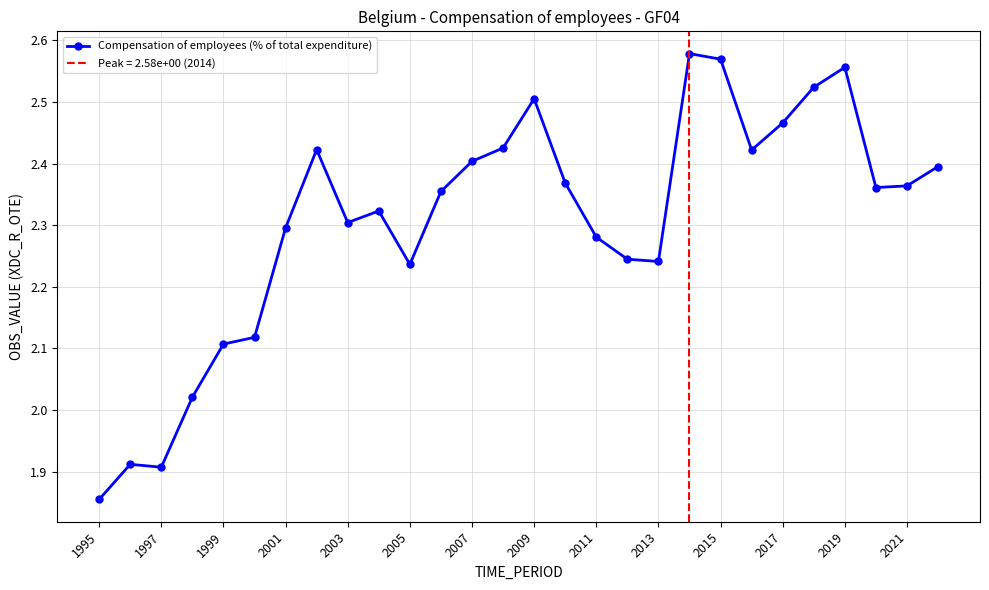

True or false: Compensation of employees (% of total expenditure) has more than 1 interior local peaks.

True